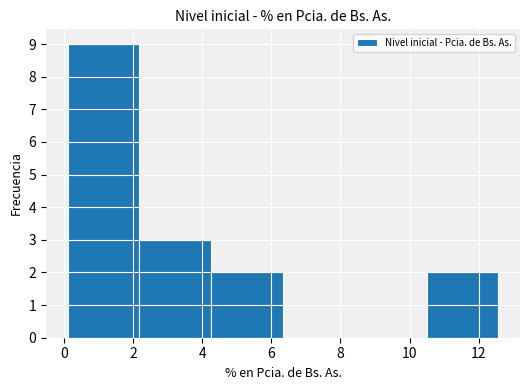

Reading left to right, transcribe this chart: for each bar, give the range it covers on the x-axis and its height. Neither the bar edges nor the heights are printed on the chart, so give them approximately, as read against the axes.

0.2 to 2.2: 9
2.2 to 4.2: 3
4.2 to 6.4: 2
6.4 to 8.4: 0
8.4 to 10.4: 0
10.4 to 12.6: 2